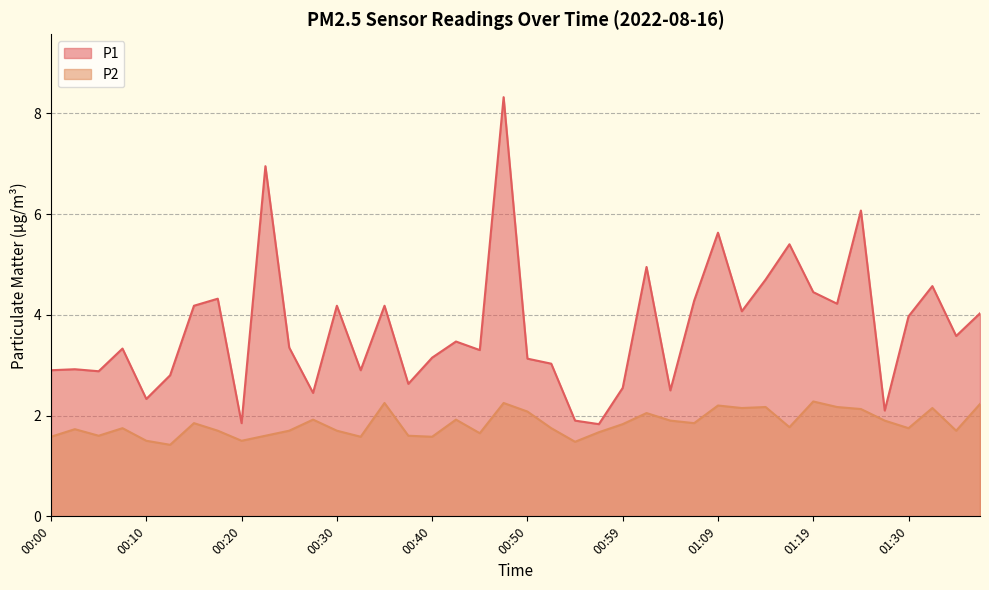

How many lines are shown in the chart?

2